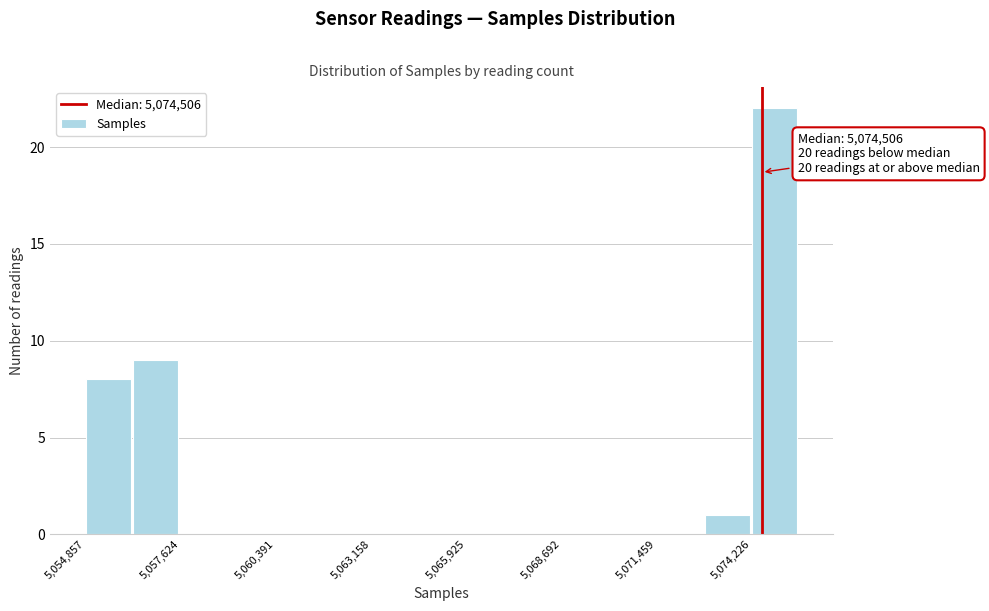

Around what value on the x-axis is the tallest bar? Give the approximate position of its centre, as read against the axis.

5075000